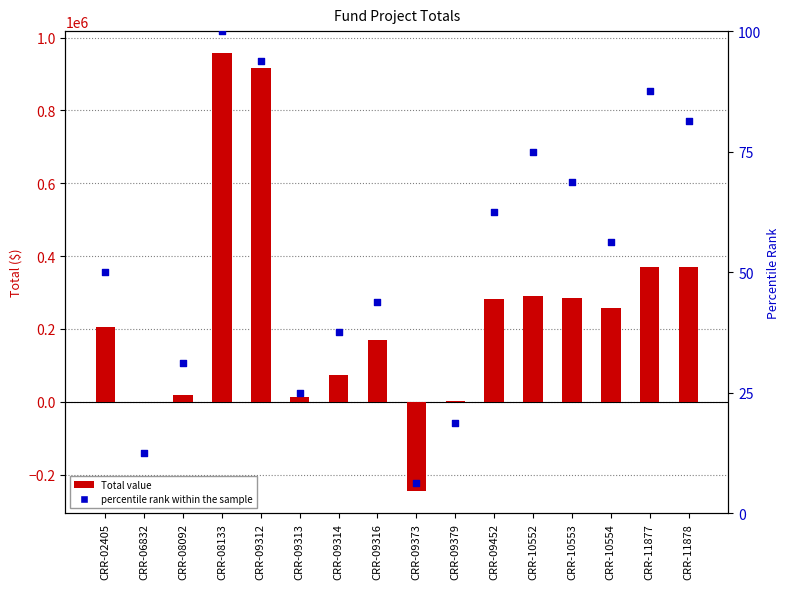

At how many categories does at least one series exceed 462013?

2